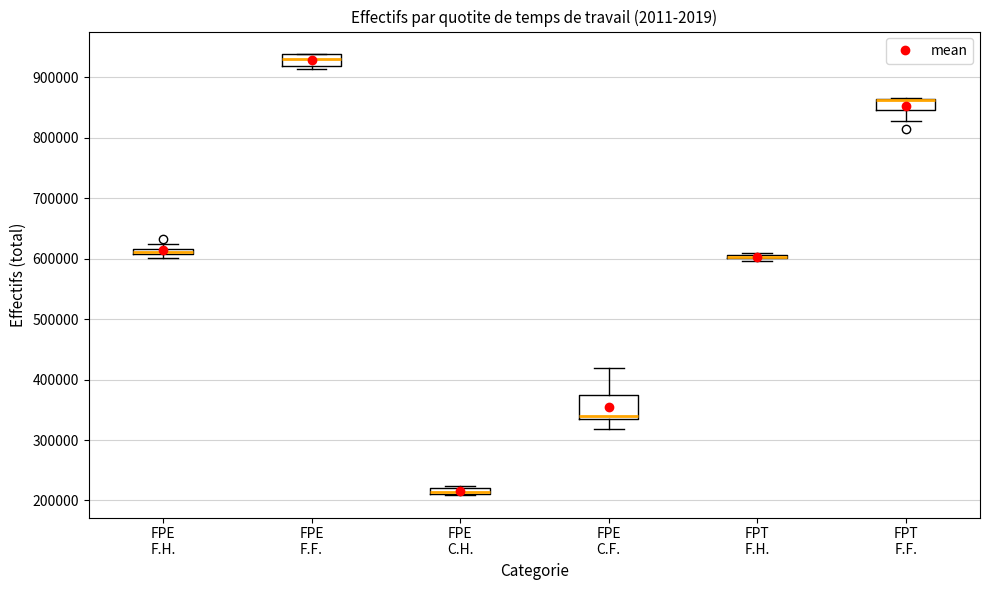

Where does the lower whisker of the box for FPT F.F. end on the y-axis? The values are not printed on the chart, so give them approximately, as read against the axis.

830000